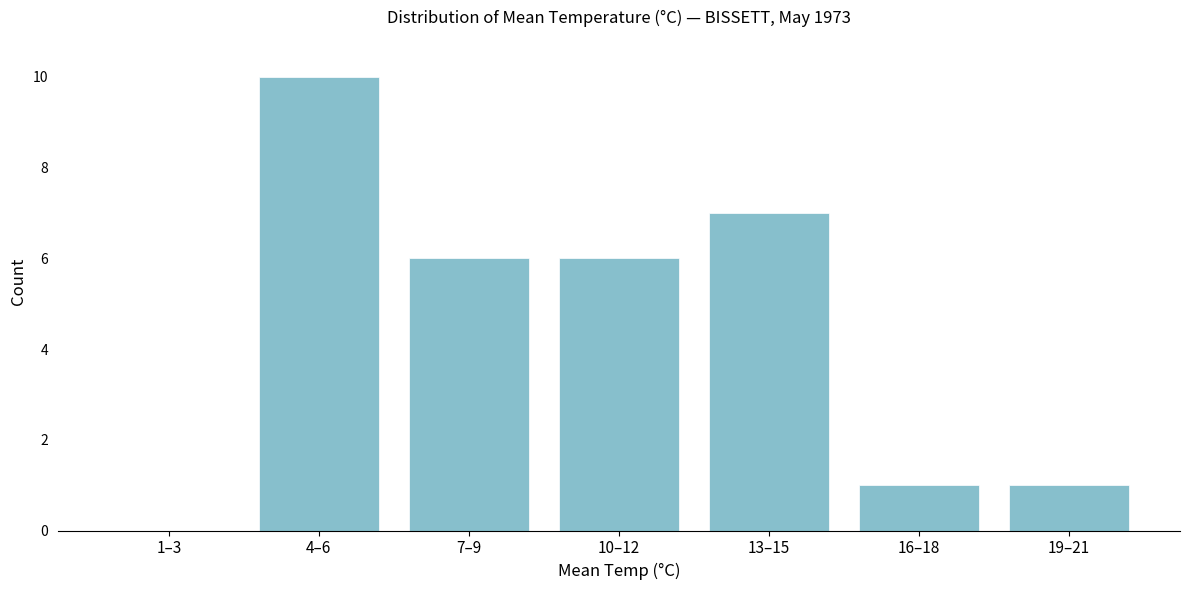

Reading left to right, extract all data points from this chart.

1–3=0	4–6=10	7–9=6	10–12=6	13–15=7	16–18=1	19–21=1